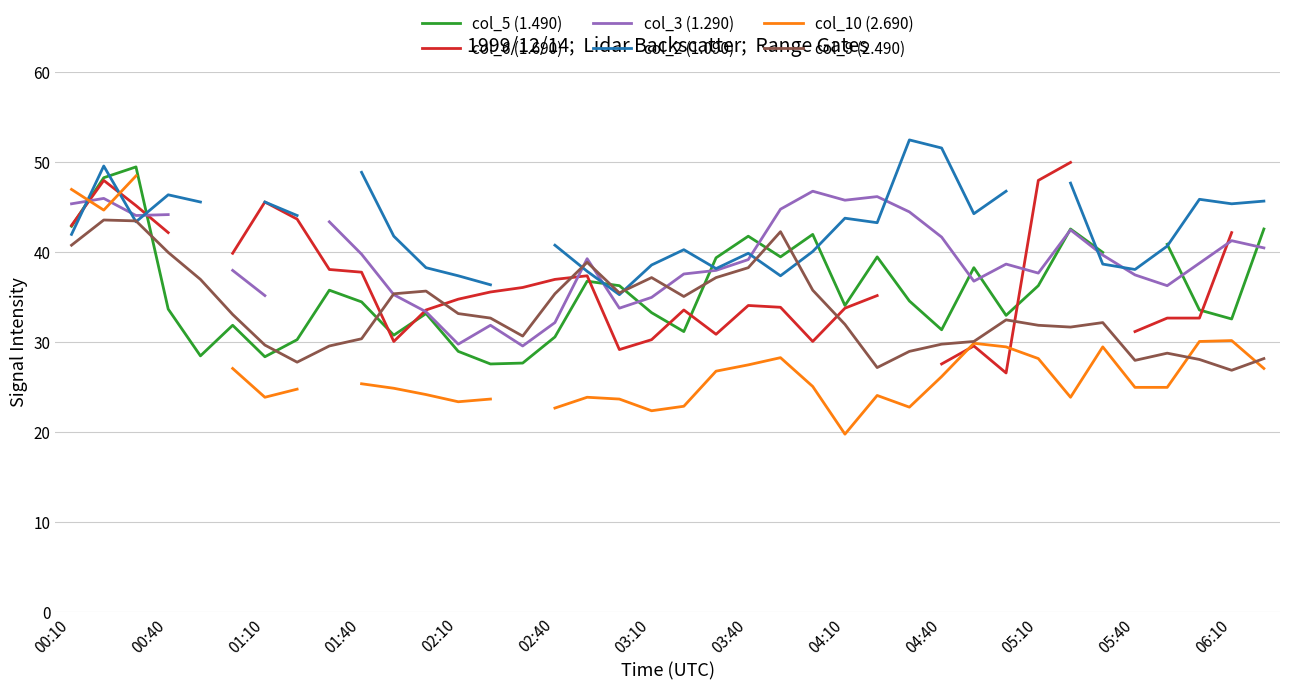

What is the sum of the col_2 (1.090) values at 35 and 20?

84.1